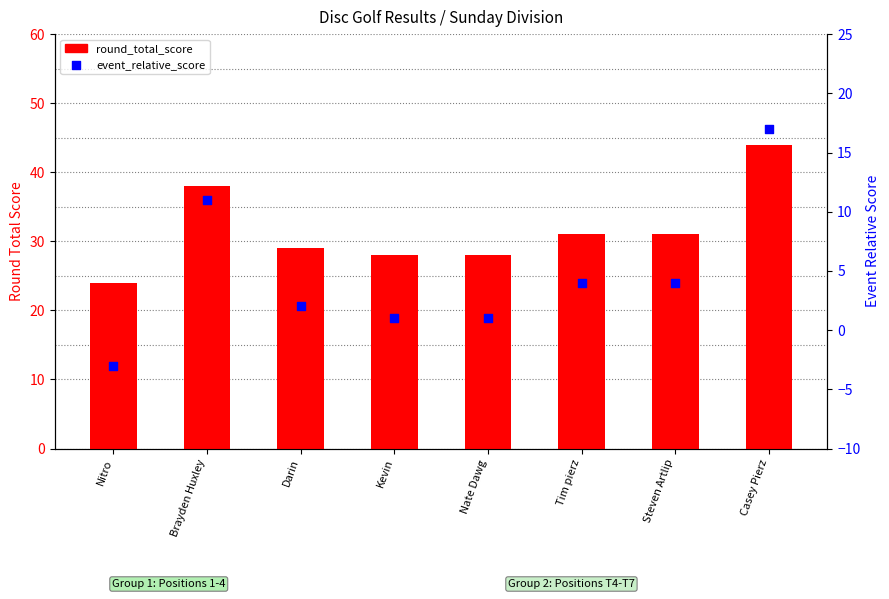

Is the value of event_relative_score at Brayden Huxley greater than the value of round_total_score at Nitro?

No